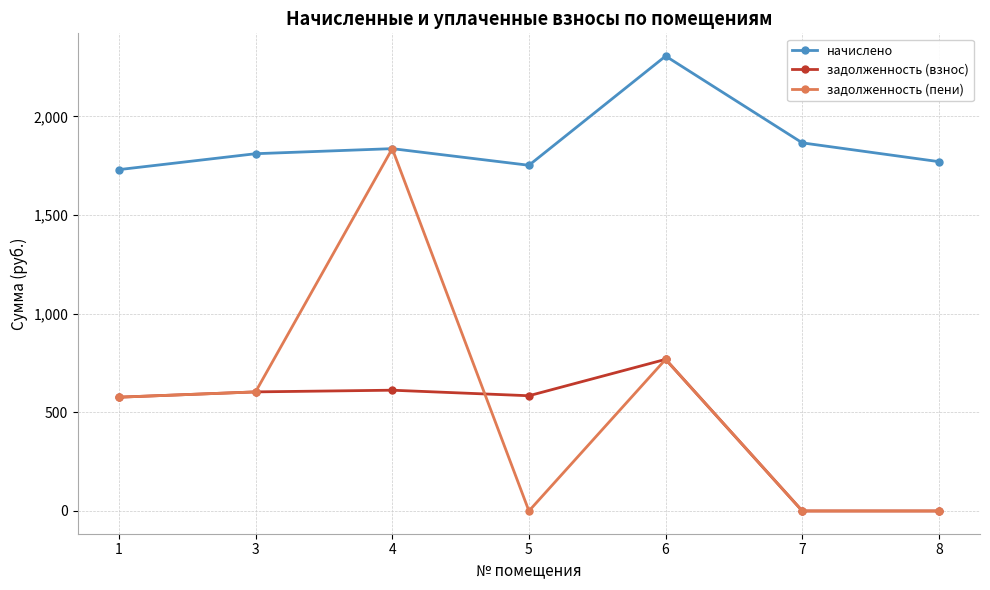

What is the total value across all series at 7?

1866.0